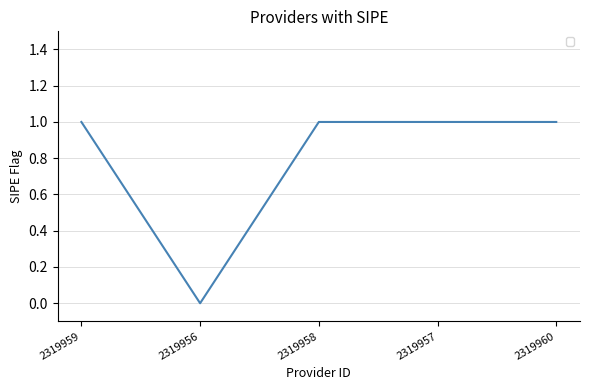

What position from the right is 2319956?

4